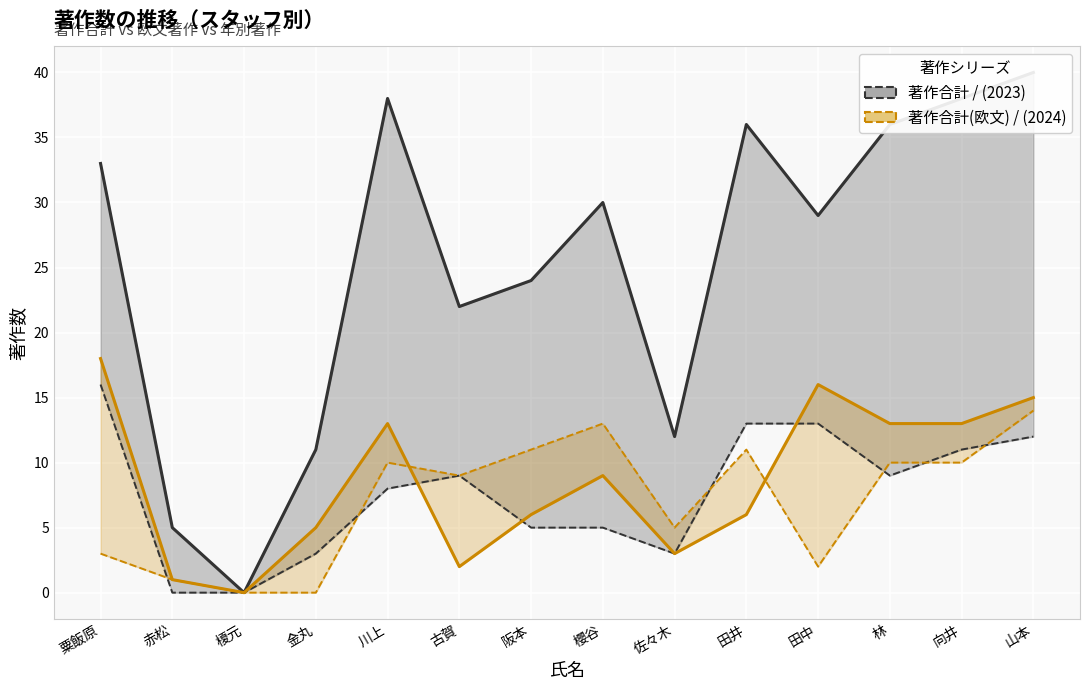

The 著作合計(欧文) series shows 13 at 林. True or false?

True